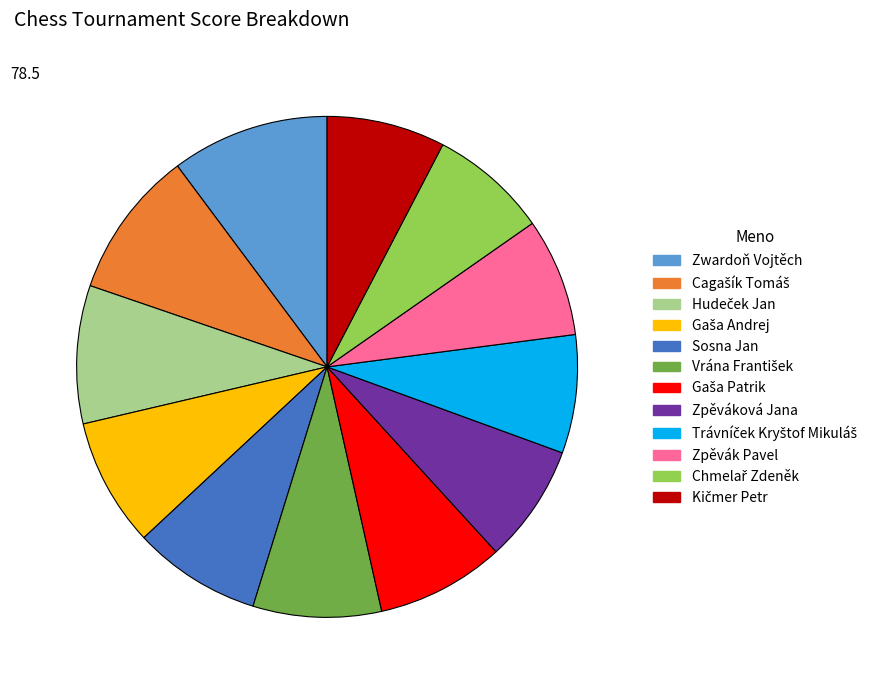

Is there any slice that represents more than half of the pie?

No